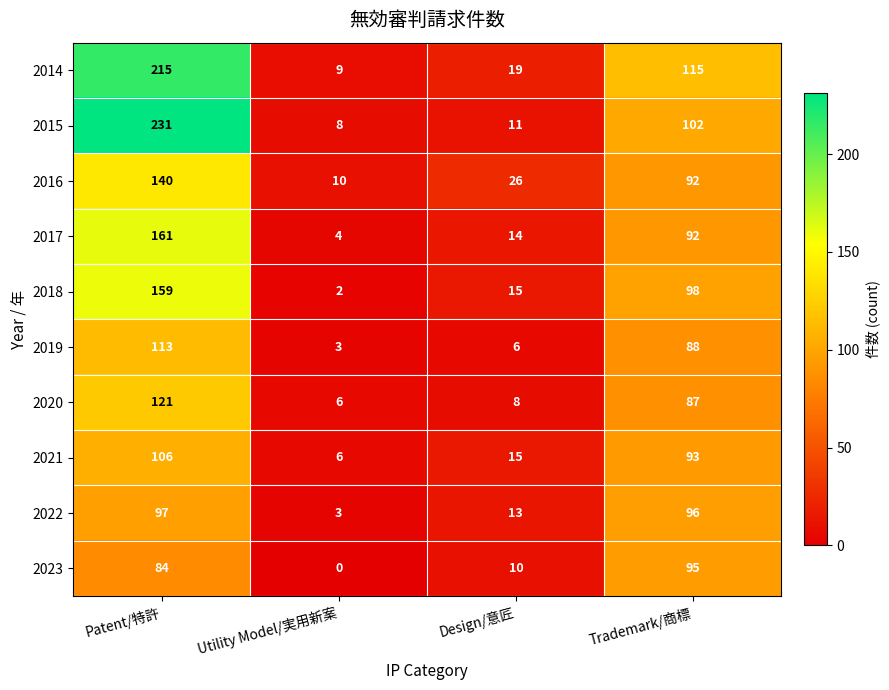

What is the approximate value of 2018 at Trademark/商標?

98